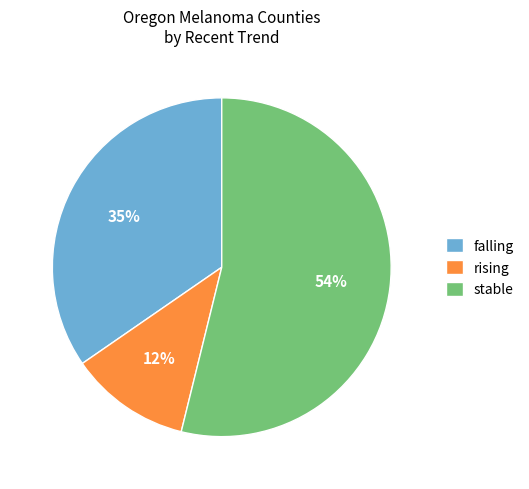

Which has a higher value, rising or falling?

falling